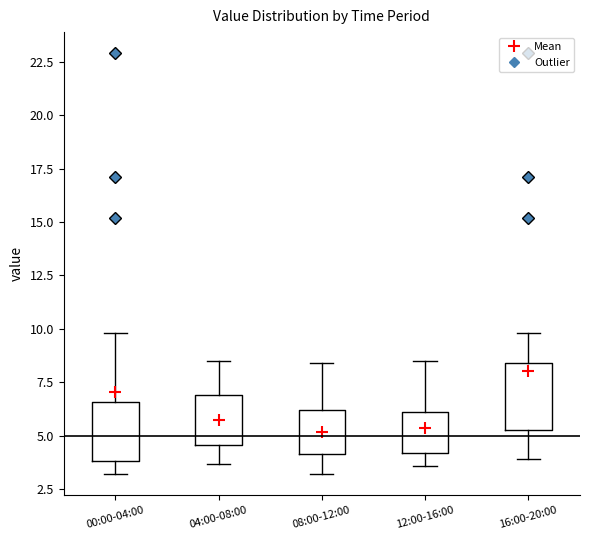

Reading left to right, read every box against the y-axis: the position of its median line, the range the box covers, and the ends of its whiskers. The values are not printed on the chart, so give them approximately, as read against the axis.

00:00-04:00: median 4.5, box 4.0 to 6.5, whiskers 3.0 to 10.0
04:00-08:00: median 5.5, box 4.5 to 7.0, whiskers 3.5 to 8.5
08:00-12:00: median 5.0, box 4.0 to 6.0, whiskers 3.0 to 8.5
12:00-16:00: median 5.0, box 4.0 to 6.0, whiskers 3.5 to 8.5
16:00-20:00: median 6.5, box 5.5 to 8.5, whiskers 4.0 to 10.0